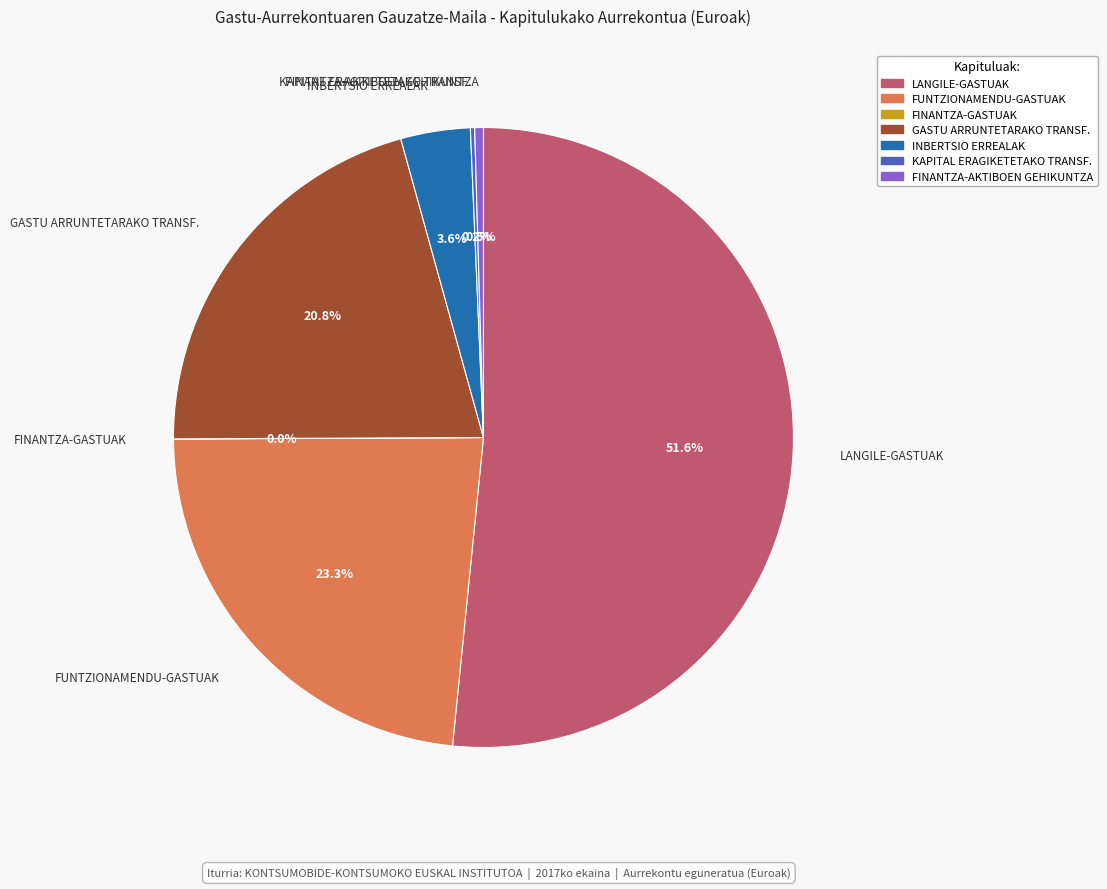

Which has a higher value, GASTU ARRUNTETARAKO TRANSF. or FUNTZIONAMENDU-GASTUAK?

FUNTZIONAMENDU-GASTUAK